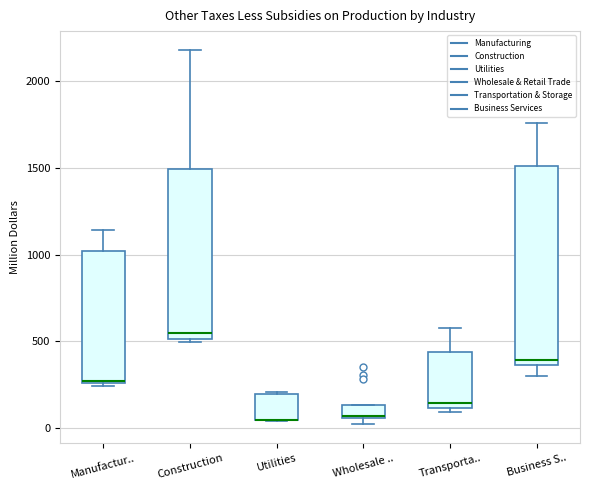

Comparing the boxes themselves (not the whiskers), which one is the tallest?

Business S..